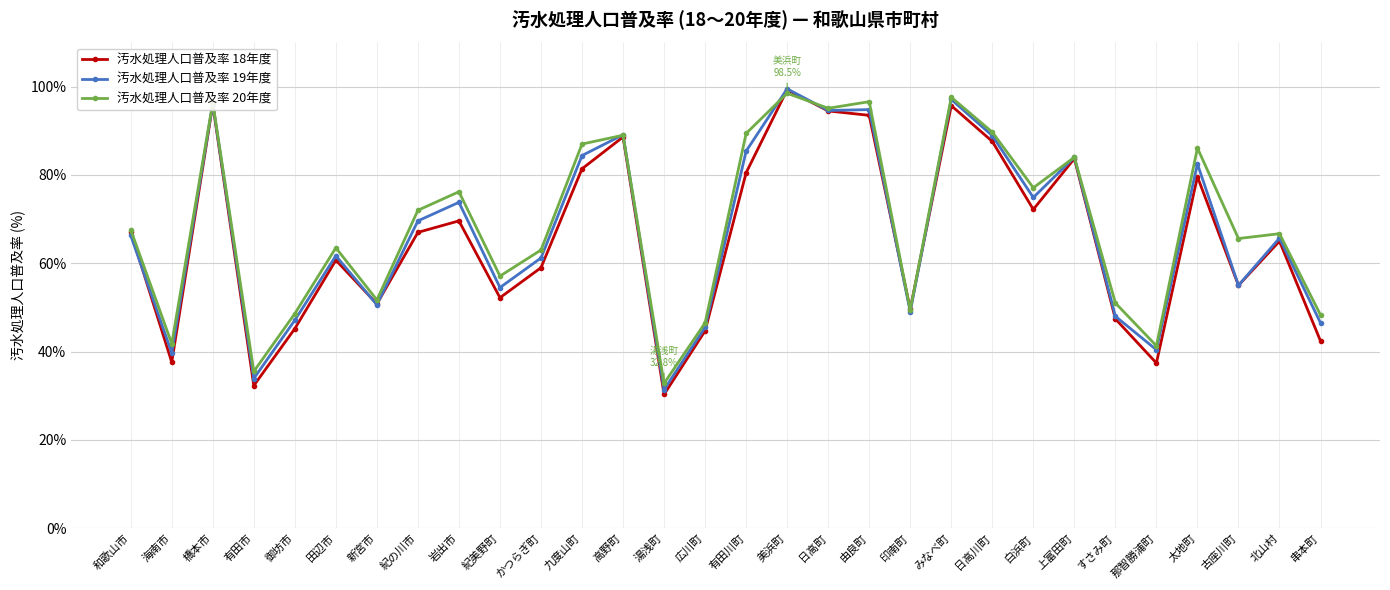

What is the sum of all 汚水処理人口普及率 18年度 values?

1965.9